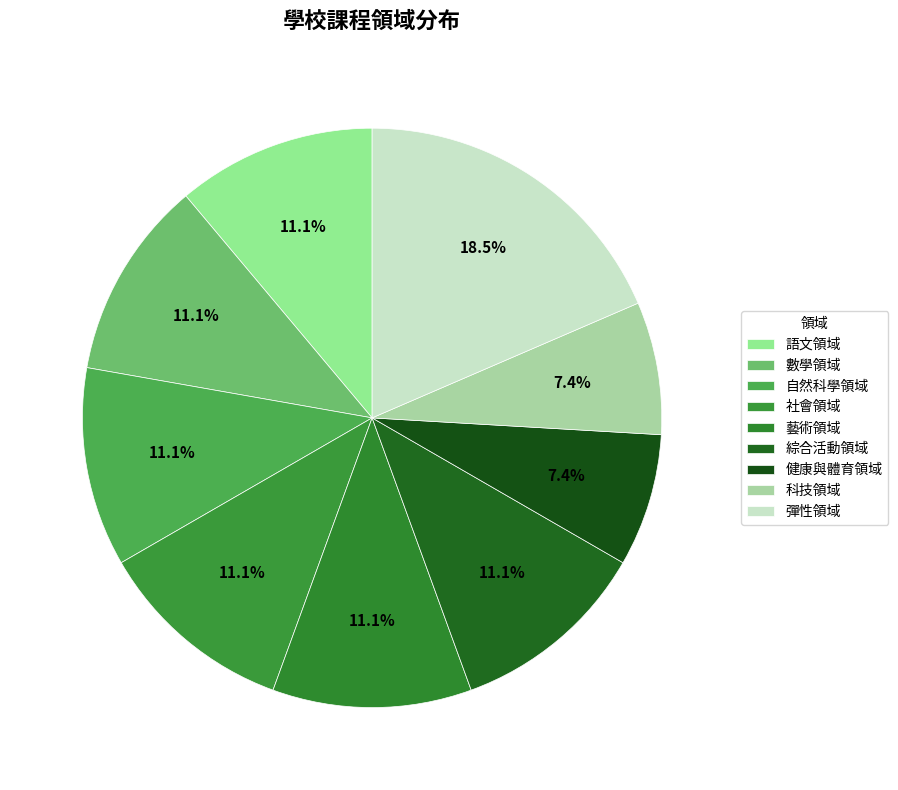

How many segments does this pie chart have?

9